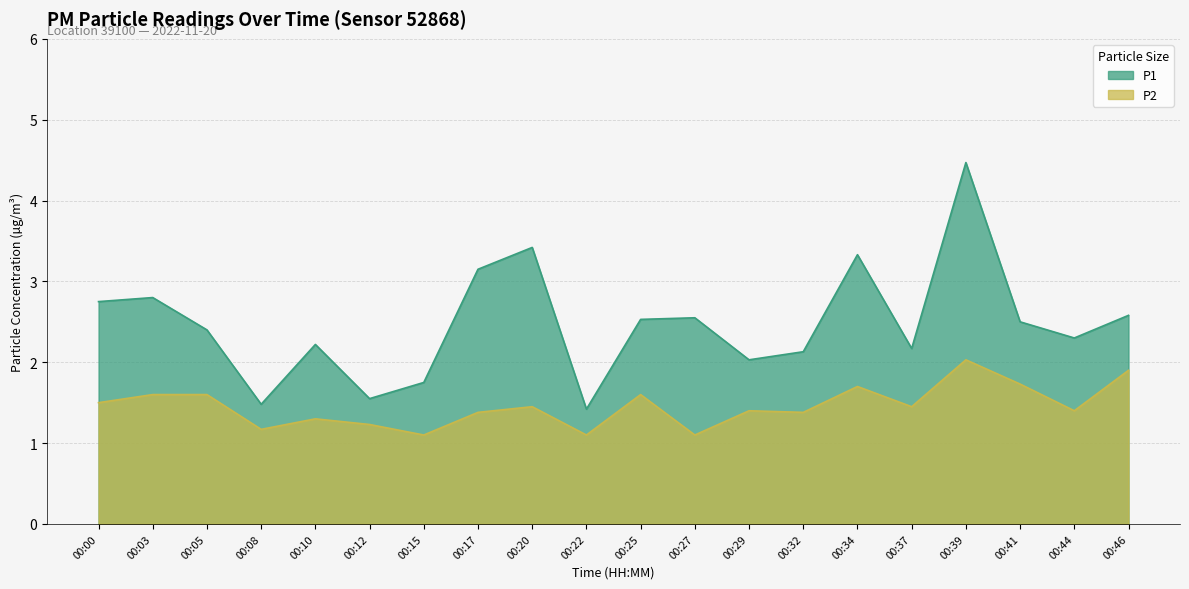

How many lines are shown in the chart?

2